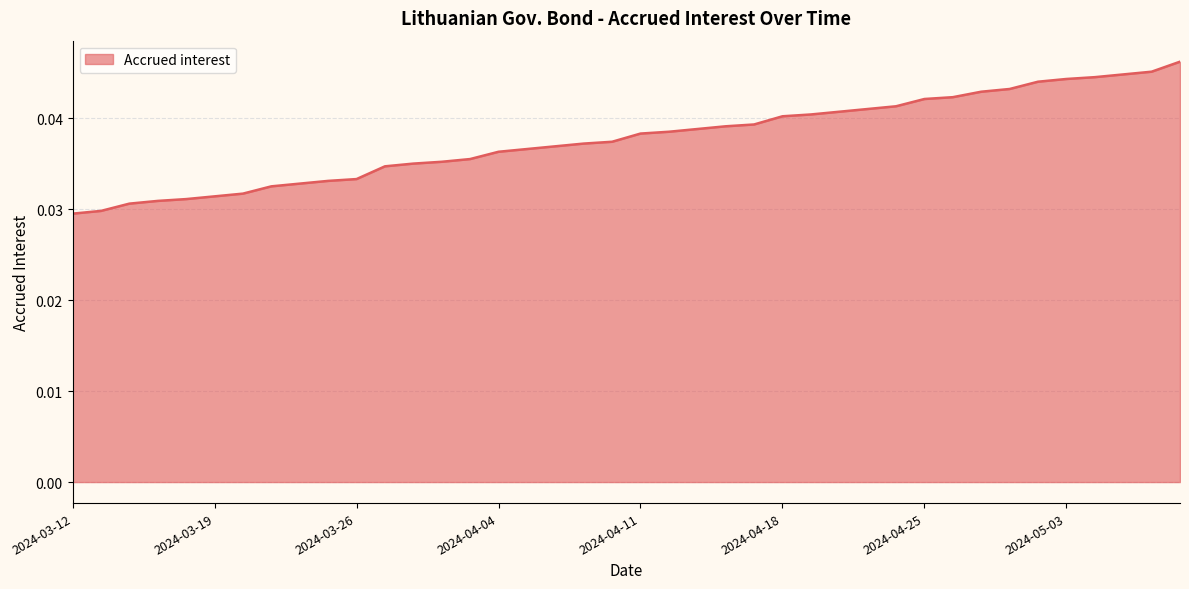

True or false: the data has more than 0 interior local peaks.

False